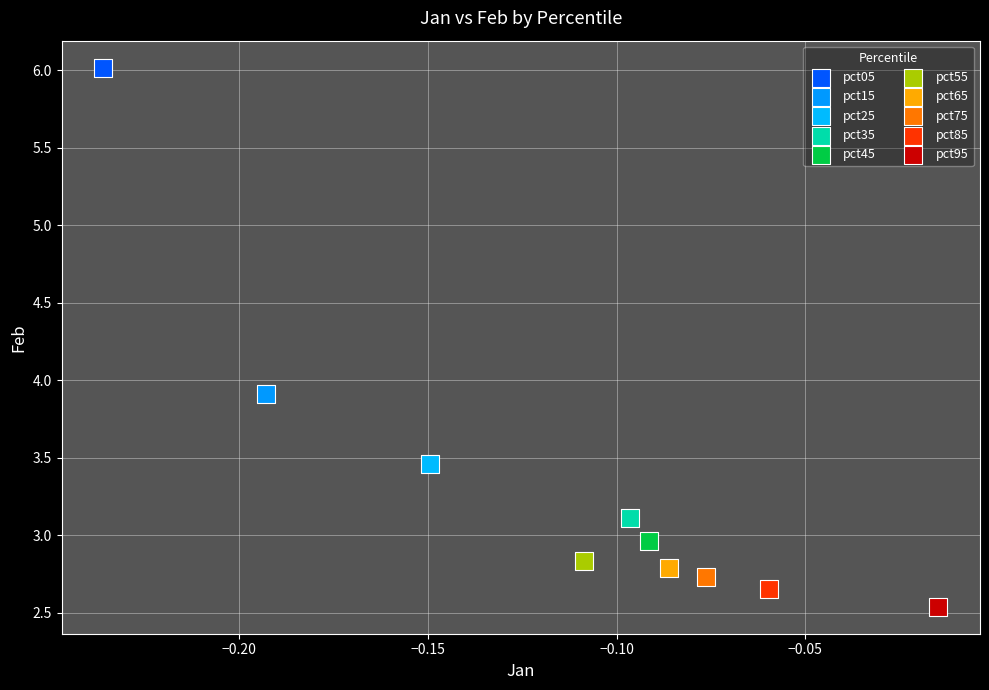

Which series contains the lowest Y value?

pct95